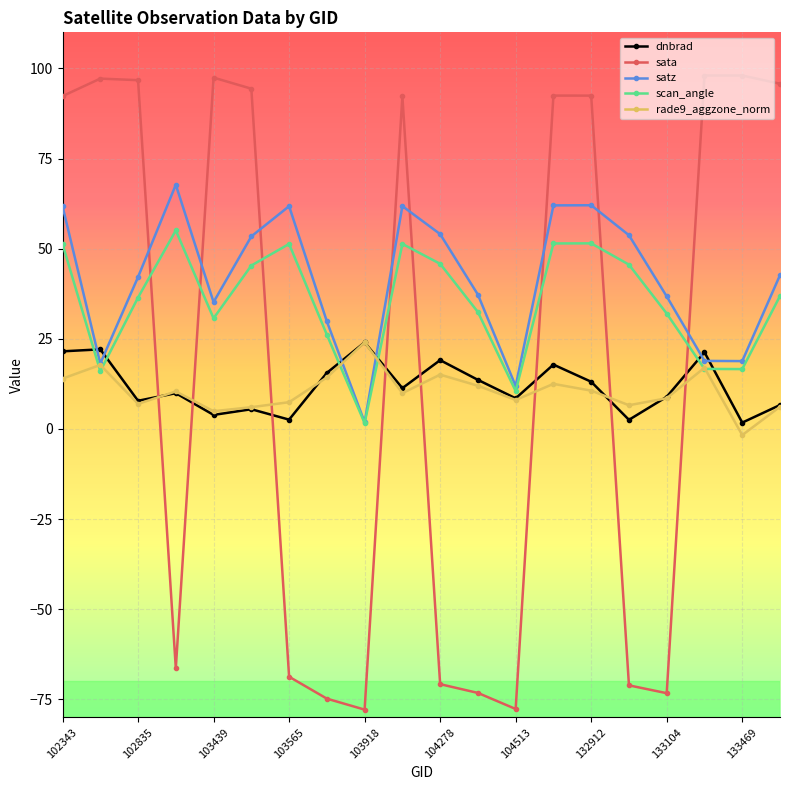

What is the smallest value displayed?

-77.8